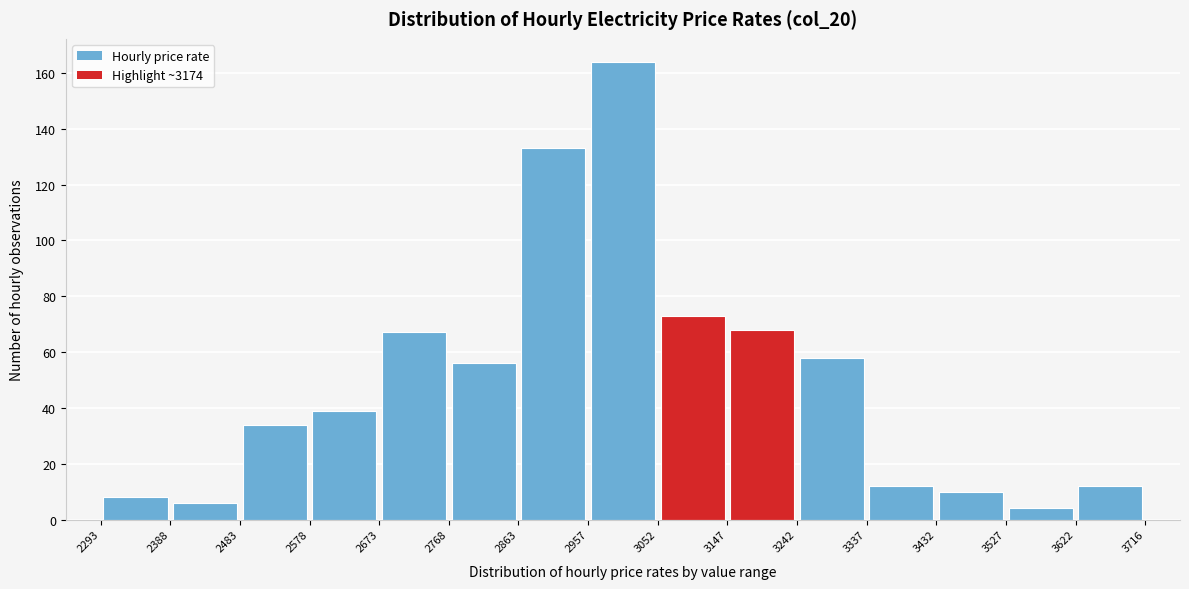

Over which range of the x-axis is the bar tallest?

2957 to 3052